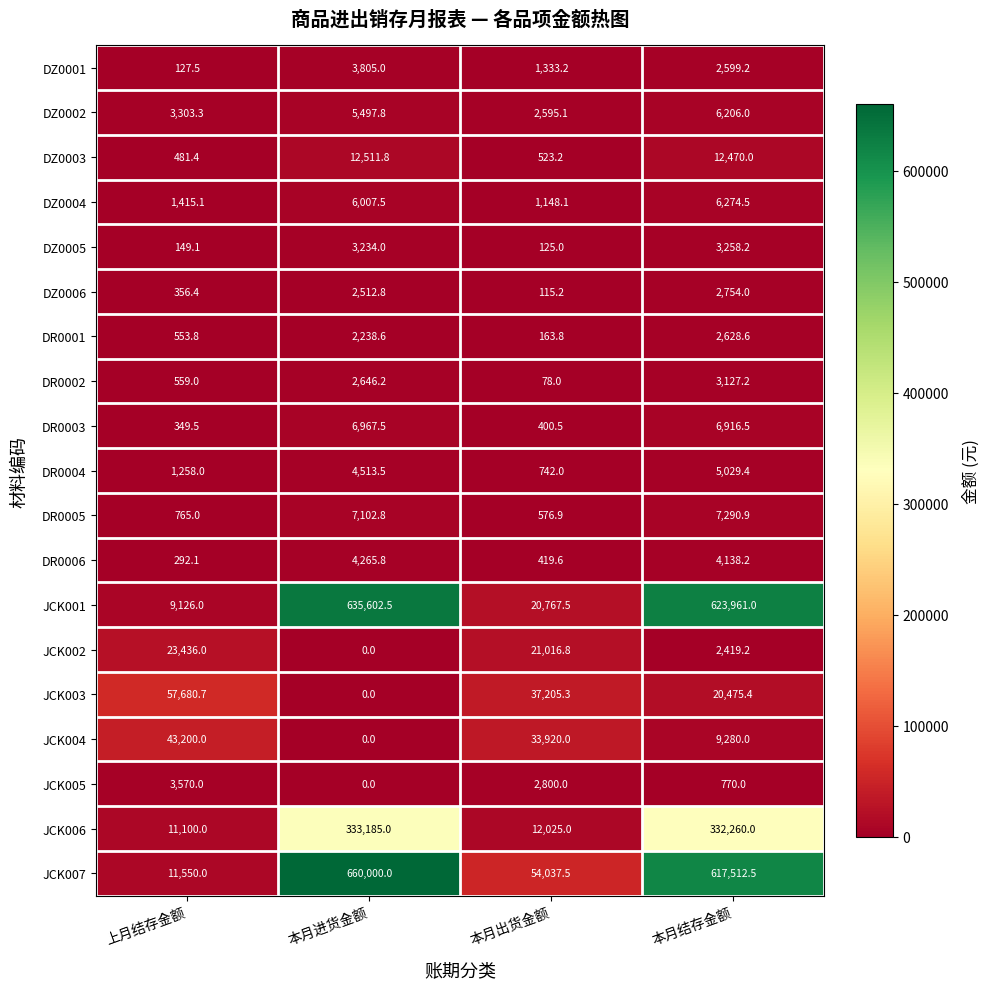

What is the difference between the maximum and minimum values in the DZ0006 series?

2638.8